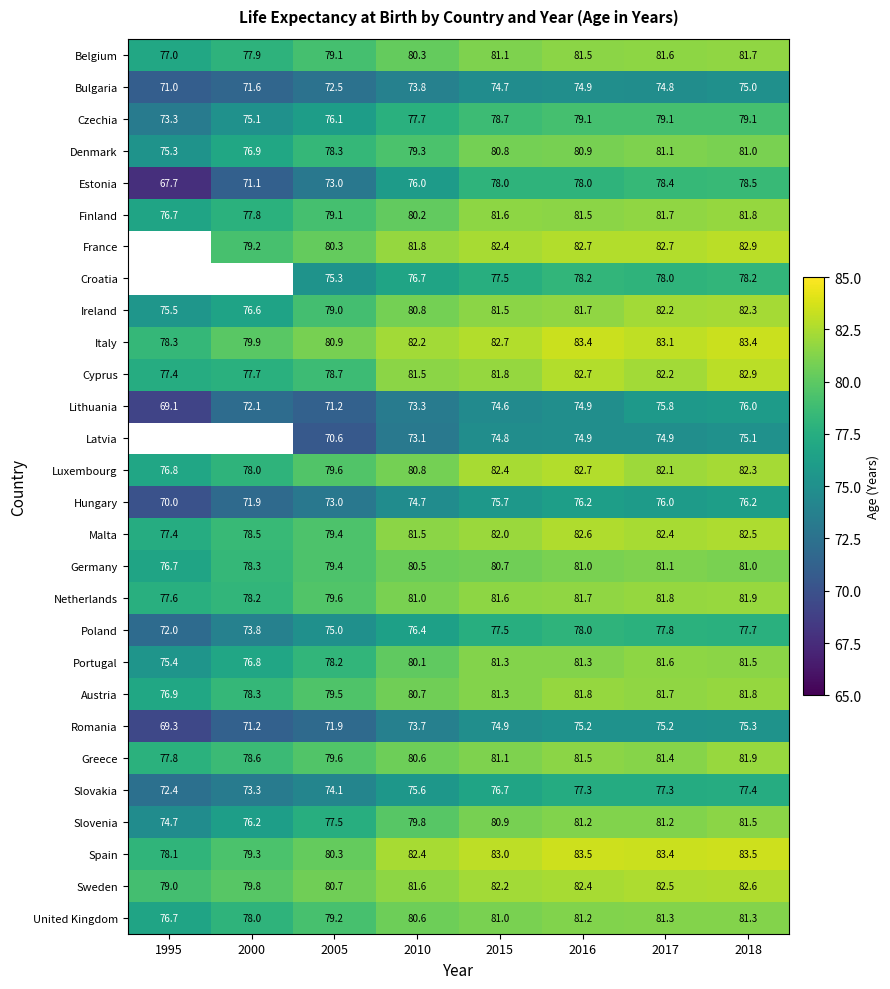

What is the difference between the highest and lowest values at 2016?

8.6